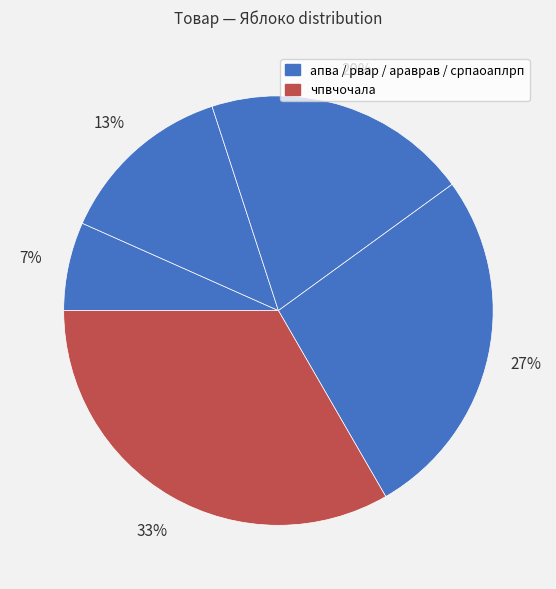

Count the number of slices in the pie.

5